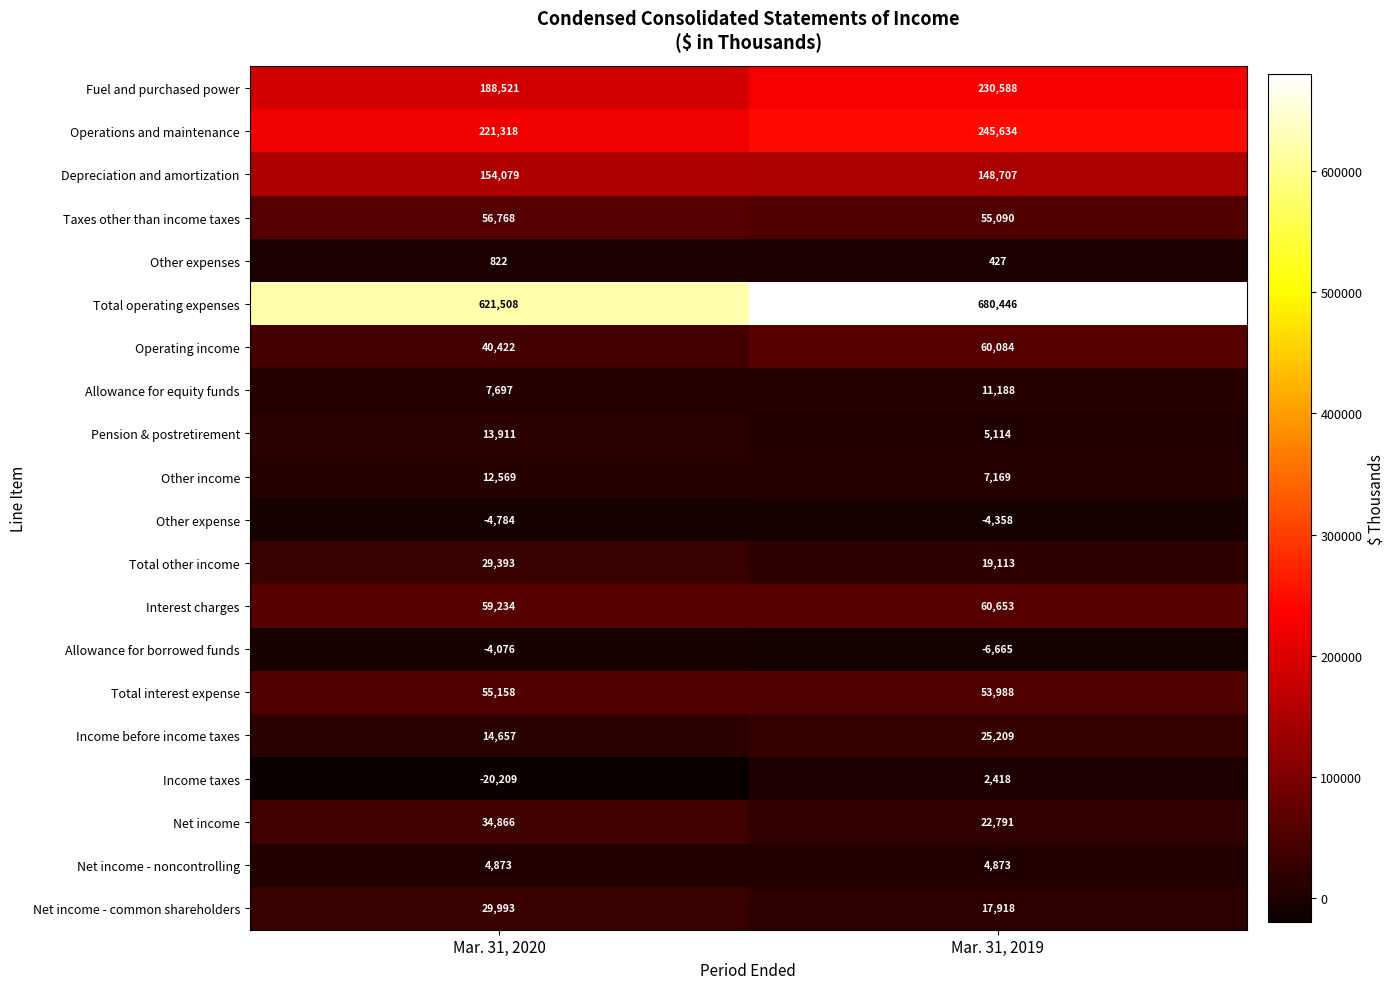

What is the maximum value shown in the chart?

680446